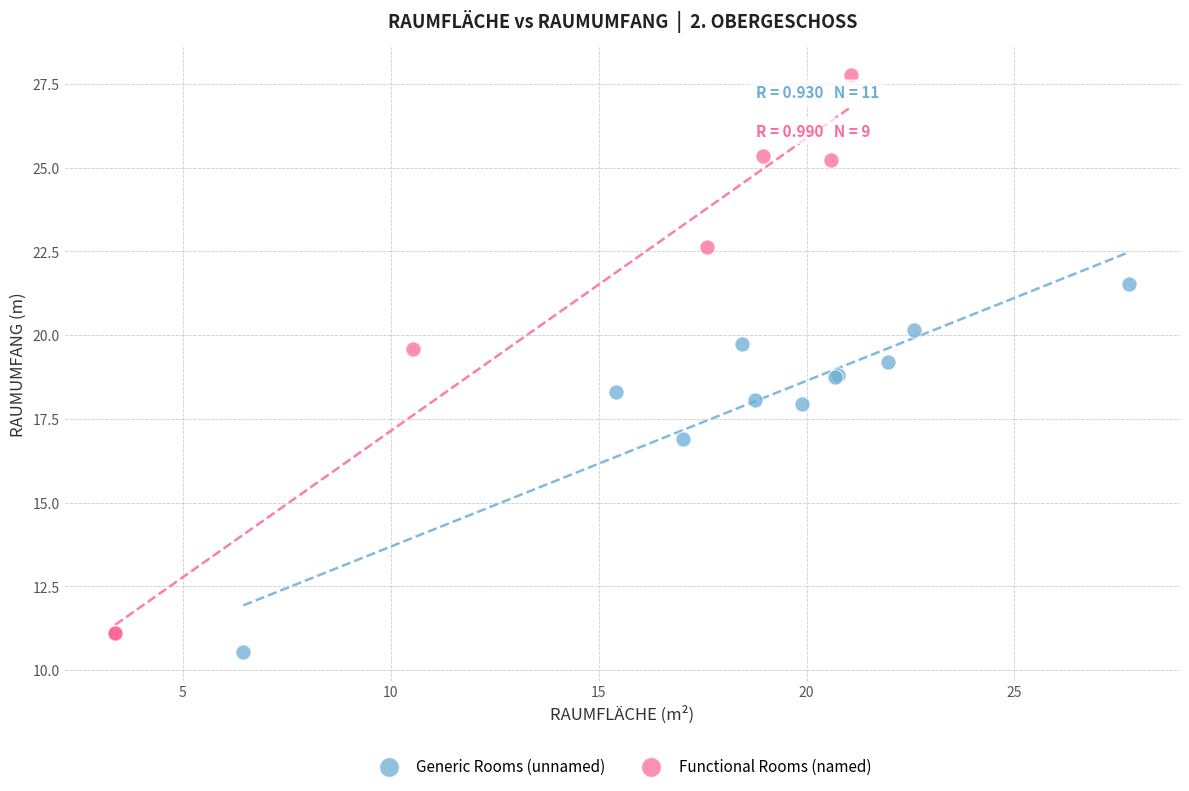

What are all the series names shown in the legend?

Generic Rooms (unnamed), Functional Rooms (named)